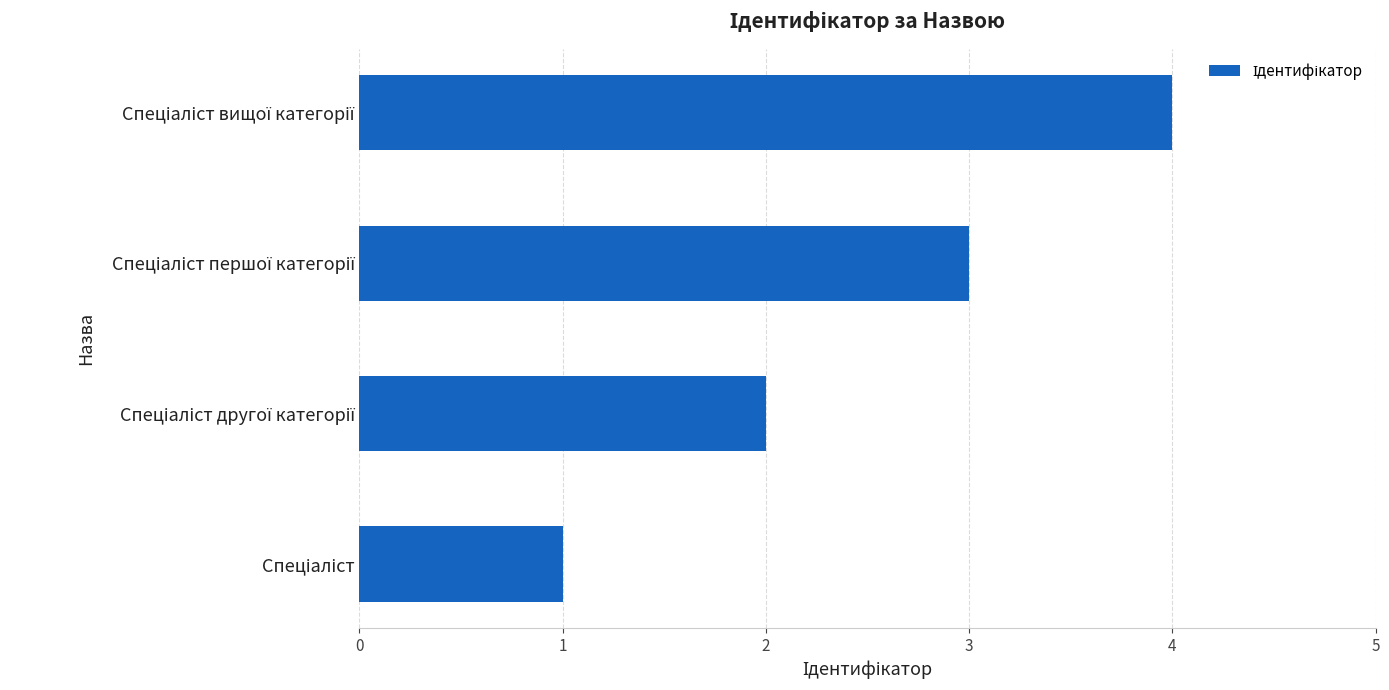

What is the greatest value displayed?

4